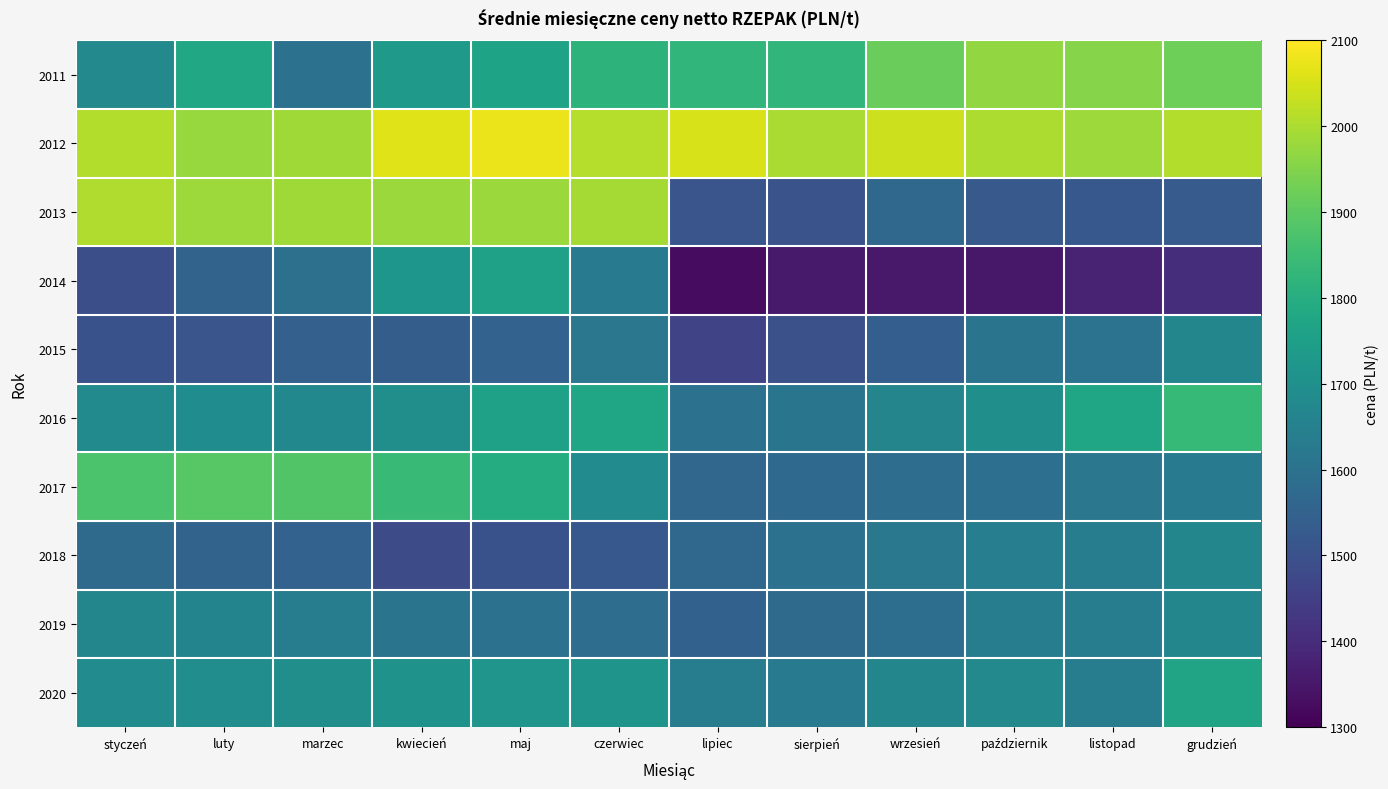

Which series has the largest total across all categories?

2012